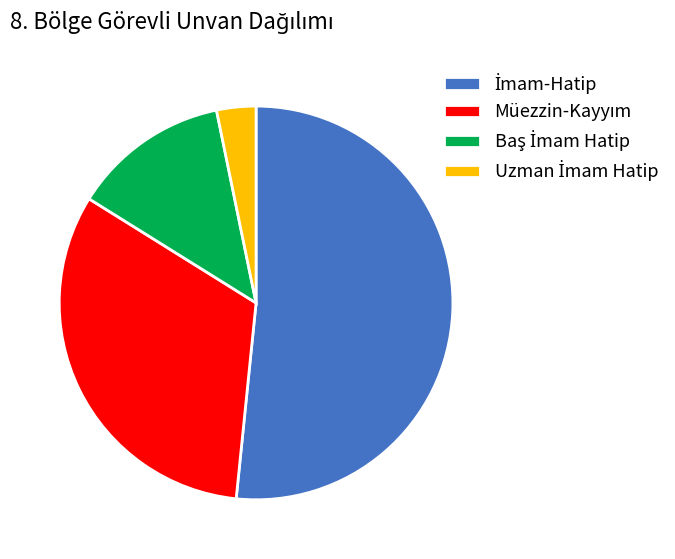

How many slices are in this pie chart?

4